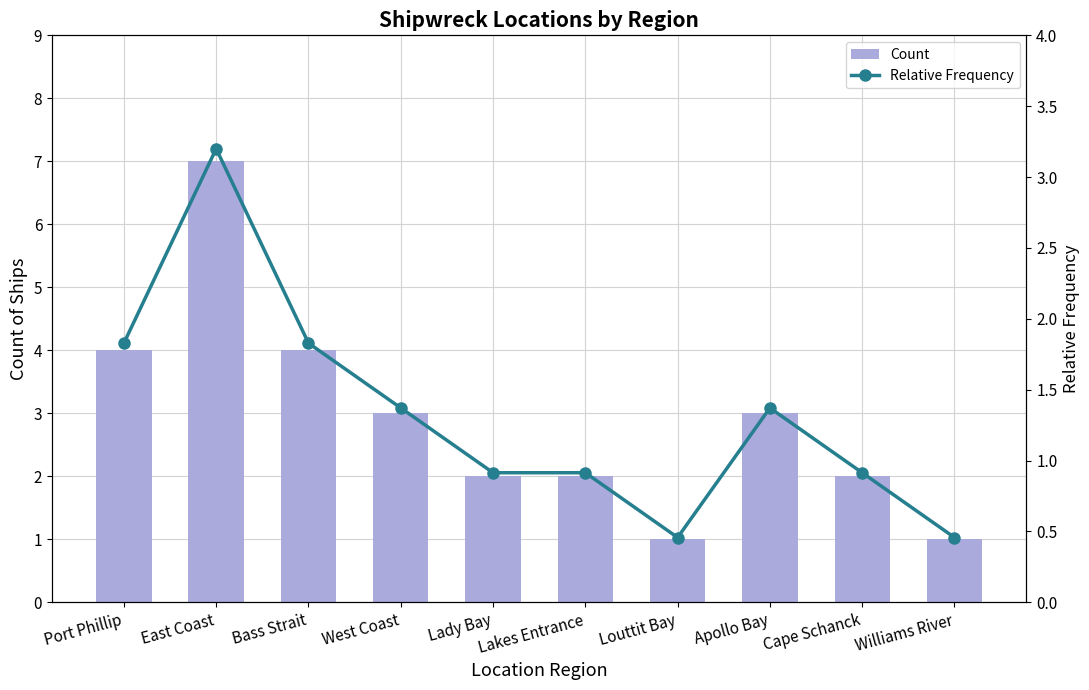

What is the total value across all series at Louttit Bay?

1.5